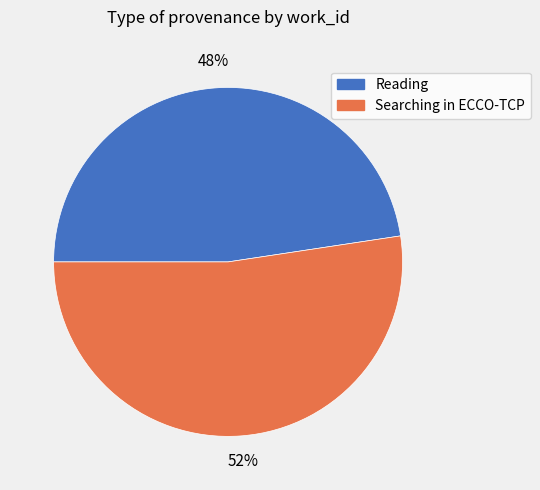

What is the majority slice?

Searching in ECCO-TCP